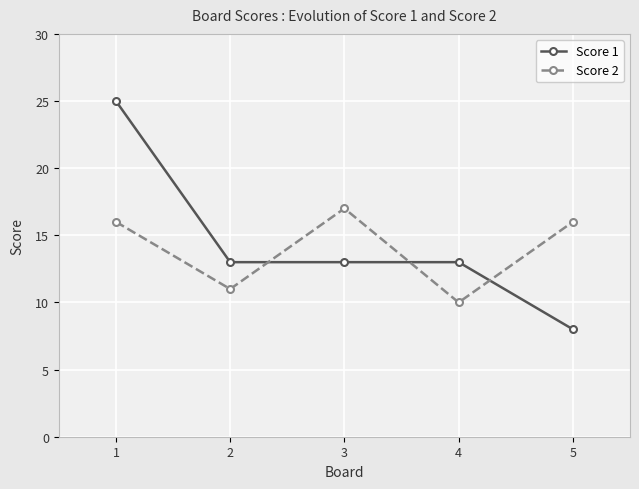

At 1, list the series in order from smallest to largest.

Score 2, Score 1